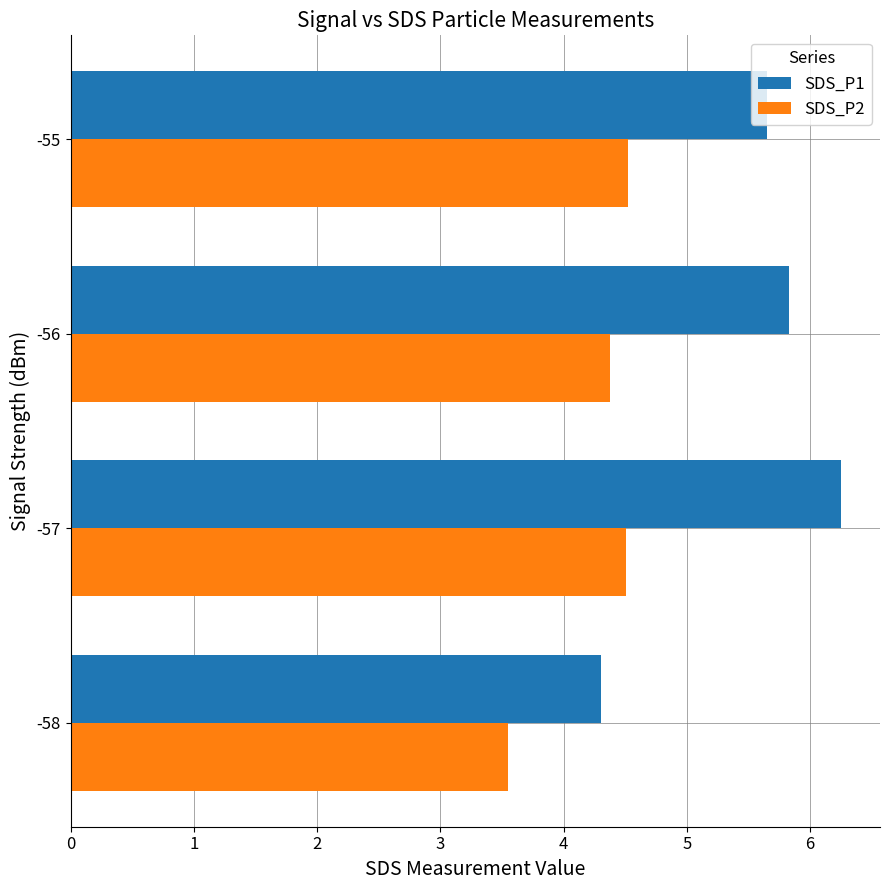

What value does the SDS_P2 series have at -56?

4.4